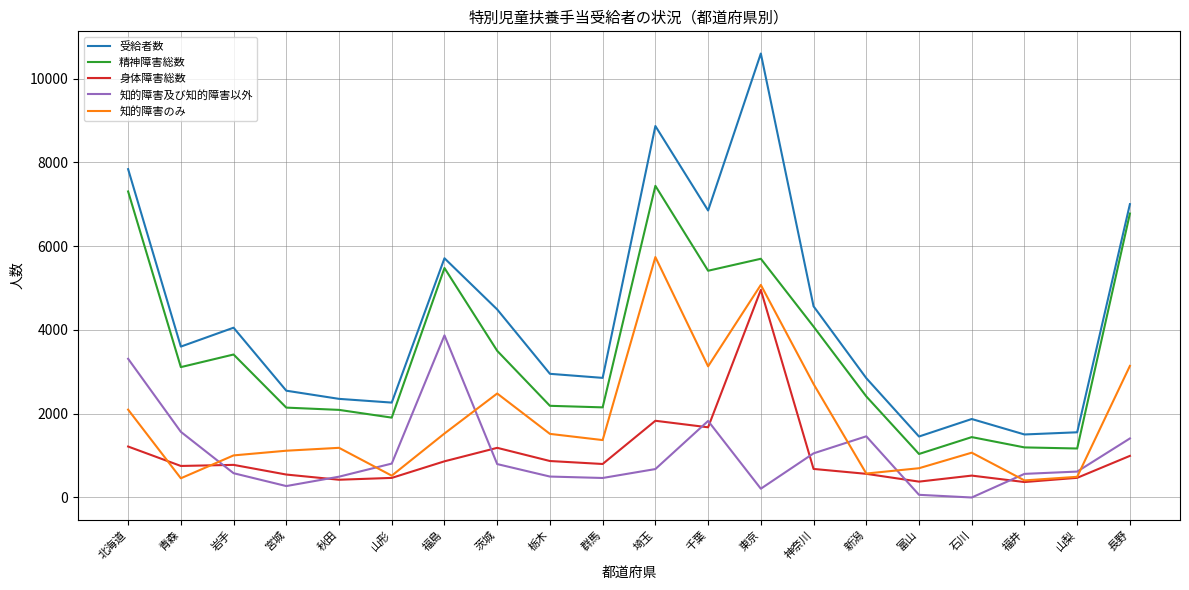

What position from the left is 岩手?

3